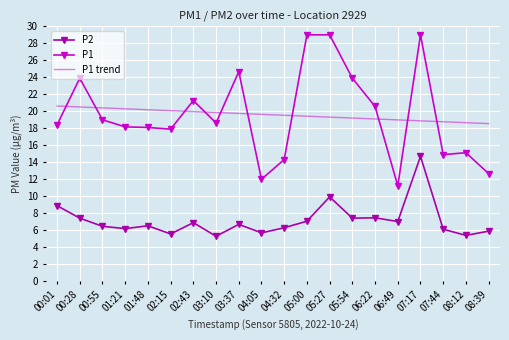

Which category has the highest value in the P2 series?

07:17